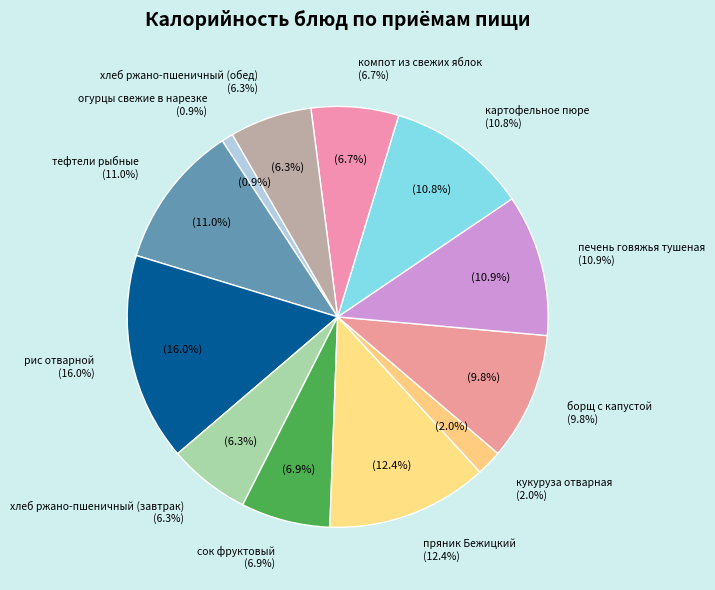

How much of the chart is everything except пряник Бежицкий?

87.6%